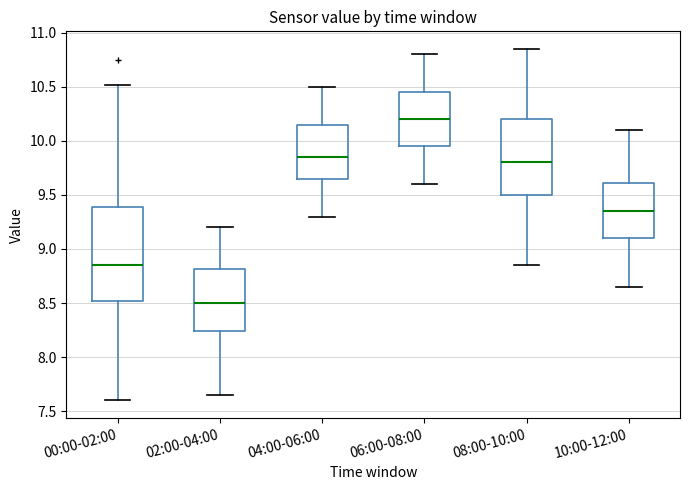

Reading left to right, read every box against the y-axis: the position of its median line, the range the box covers, and the ends of its whiskers. The values are not printed on the chart, so give them approximately, as read against the axis.

00:00-02:00: median 8.85, box 8.50 to 9.40, whiskers 7.60 to 10.50
02:00-04:00: median 8.50, box 8.25 to 8.80, whiskers 7.65 to 9.20
04:00-06:00: median 9.85, box 9.65 to 10.15, whiskers 9.30 to 10.50
06:00-08:00: median 10.20, box 9.95 to 10.45, whiskers 9.60 to 10.80
08:00-10:00: median 9.80, box 9.50 to 10.20, whiskers 8.85 to 10.85
10:00-12:00: median 9.35, box 9.10 to 9.60, whiskers 8.65 to 10.10